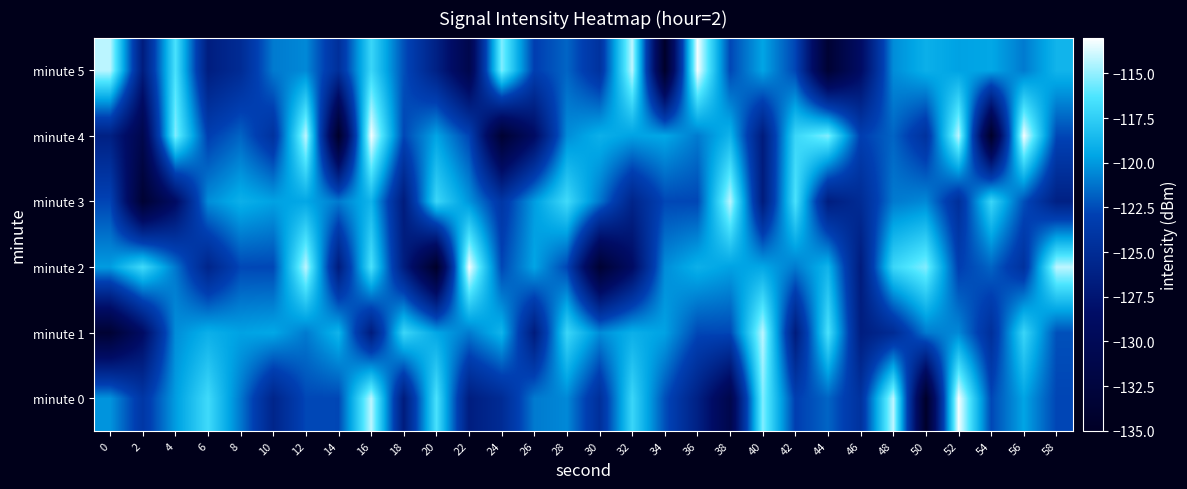

What is the total value across all series at 18?

-742.0